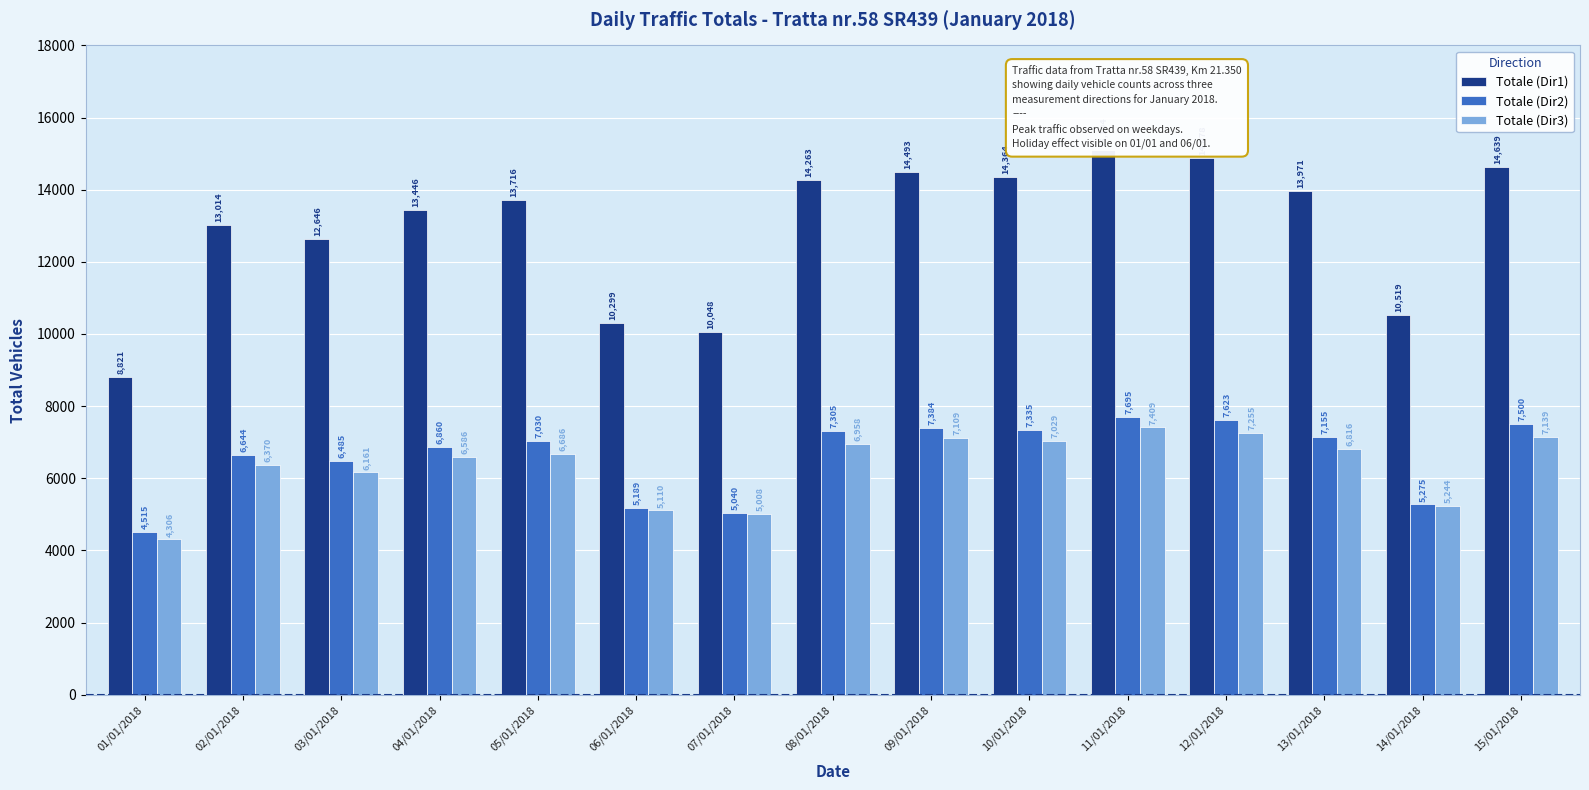

Rank the series by their maximum value, from highest to lowest.

Totale (Dir1), Totale (Dir2), Totale (Dir3)